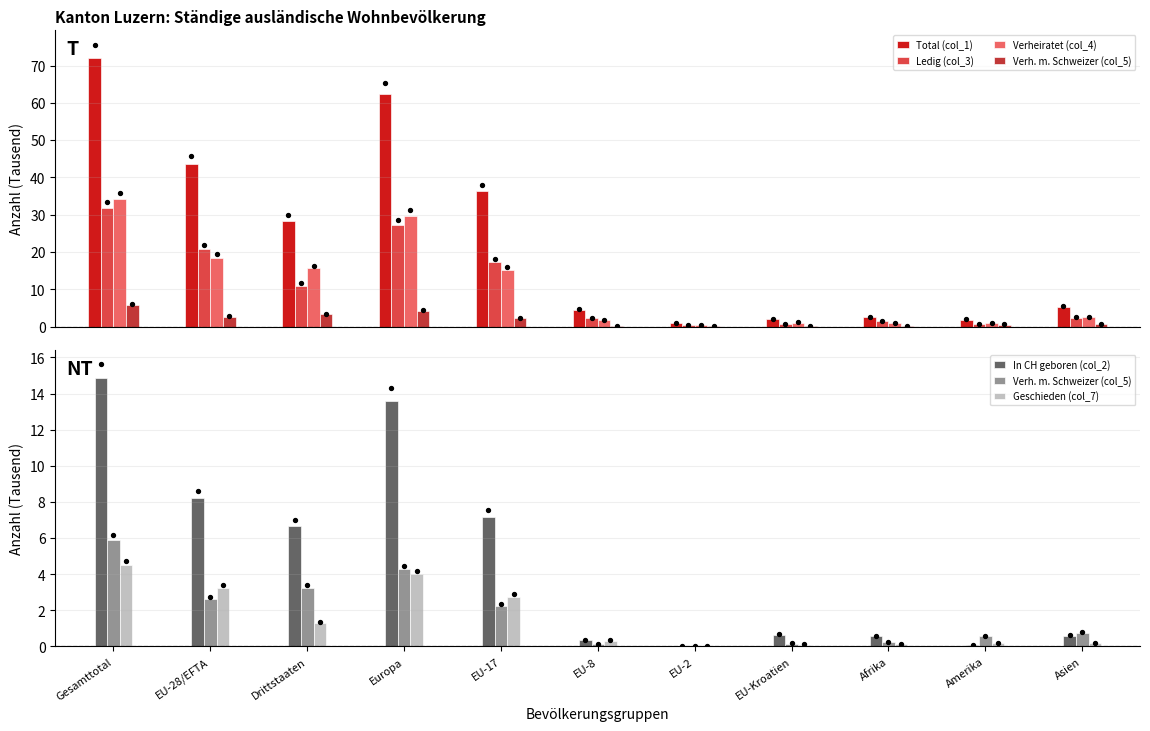

Which series contains the lowest Y value?

In CH geboren (col_2)